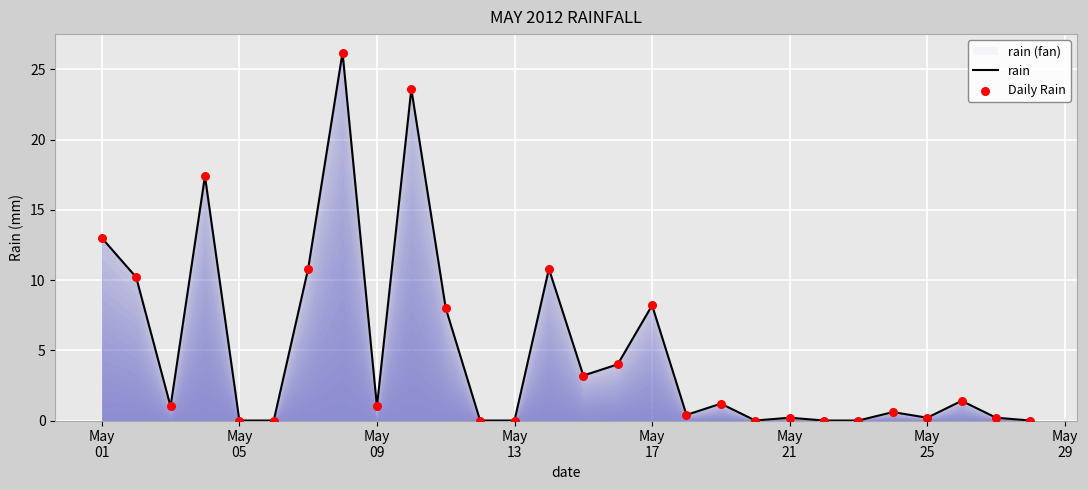

Which series contains the highest Y value?

rain